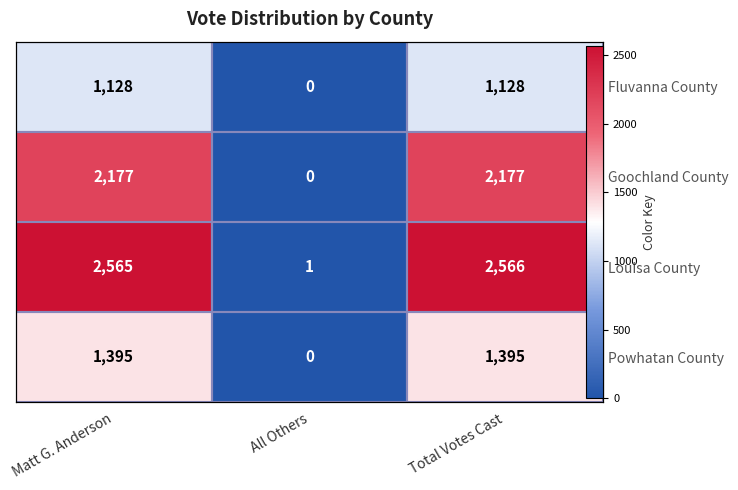

What is the difference between the maximum and minimum values in the Louisa County series?

2565